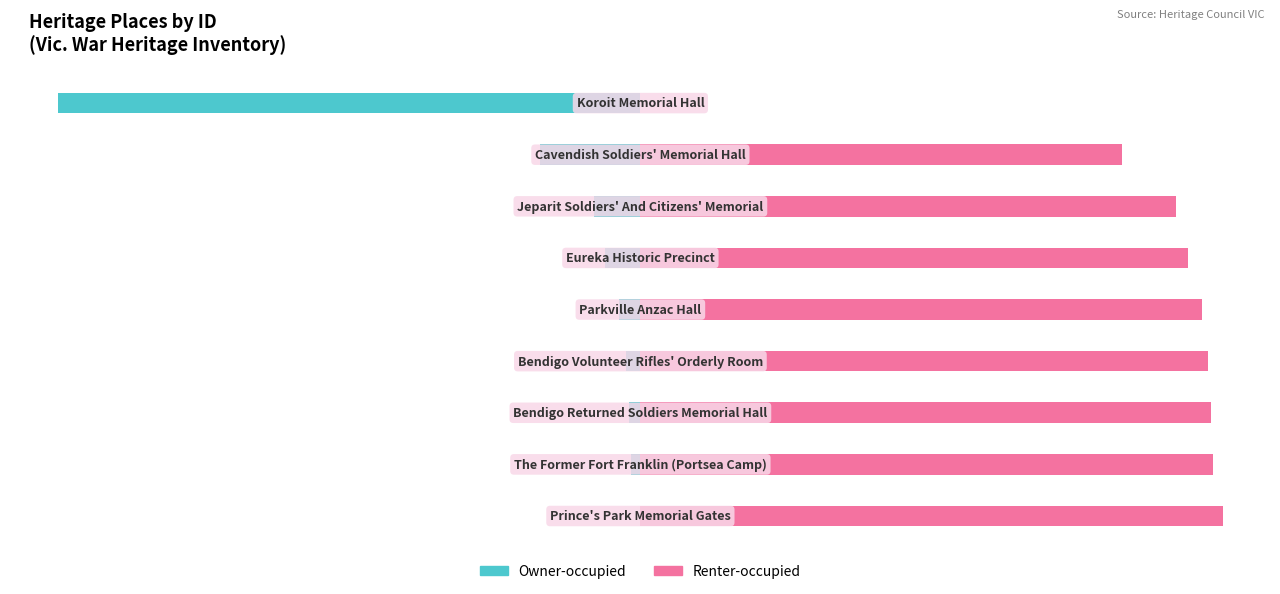

What is the value of the Owner-occupied bar at the 4th from the left?

-2.5